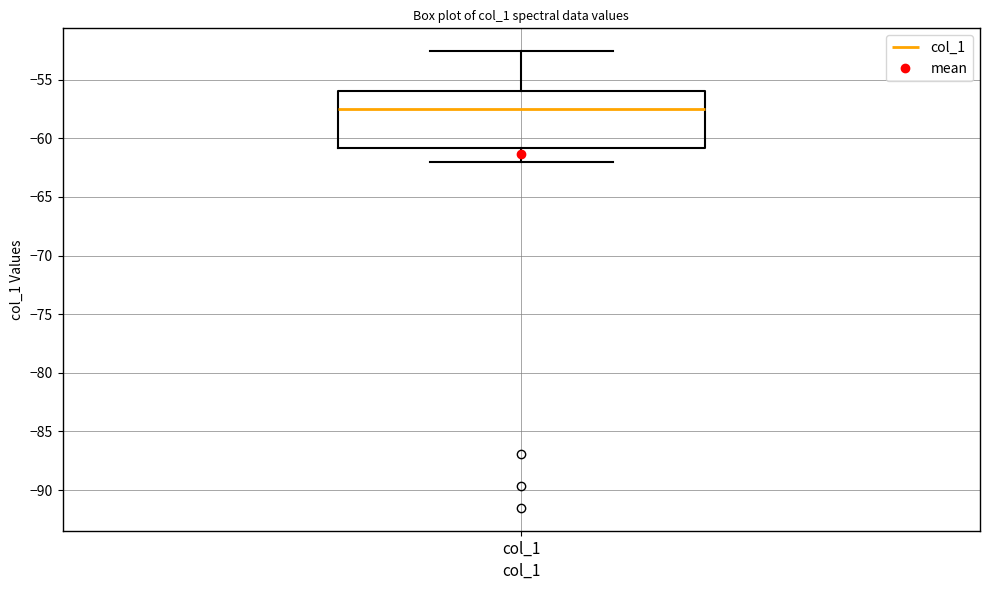

Transcribe this box plot: give where the median line is, the range the box spans, and where the two whiskers end, as read against the y-axis. The values are not printed on the chart, so give them approximately, as read against the axis.

median -57.5, box -61.0 to -56.0, whiskers -62.0 to -52.5